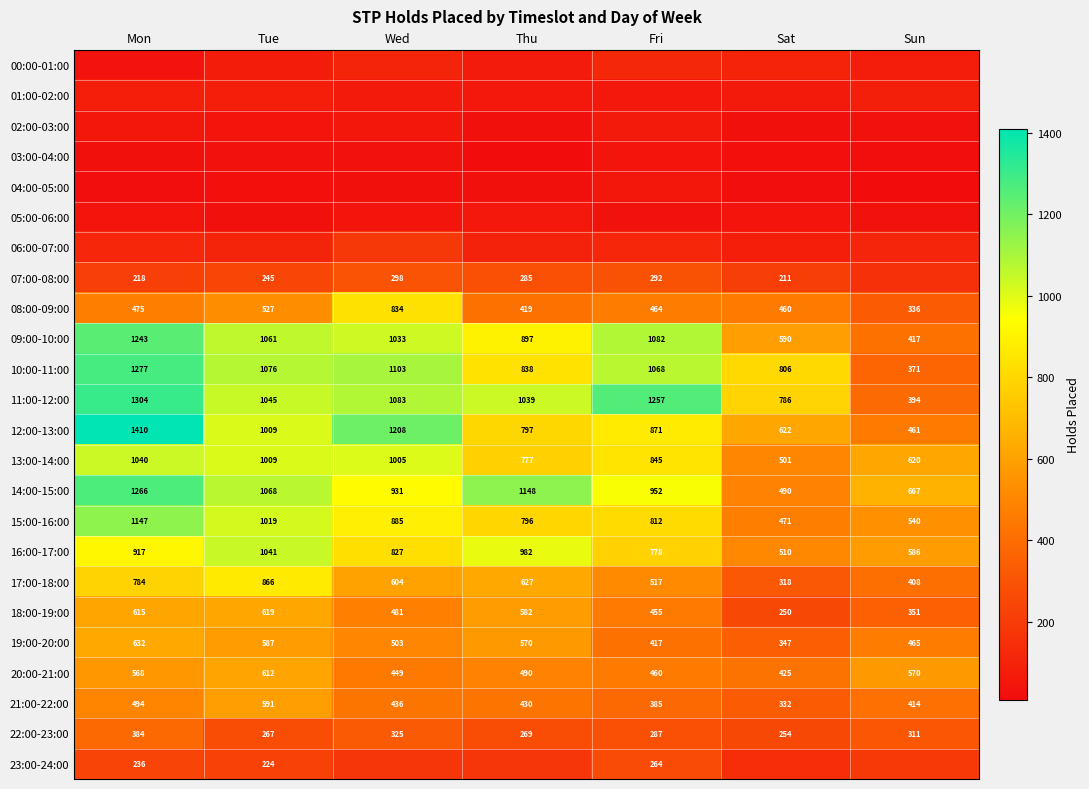

The 22:00-23:00 series shows 57 at Tue. True or false?

False